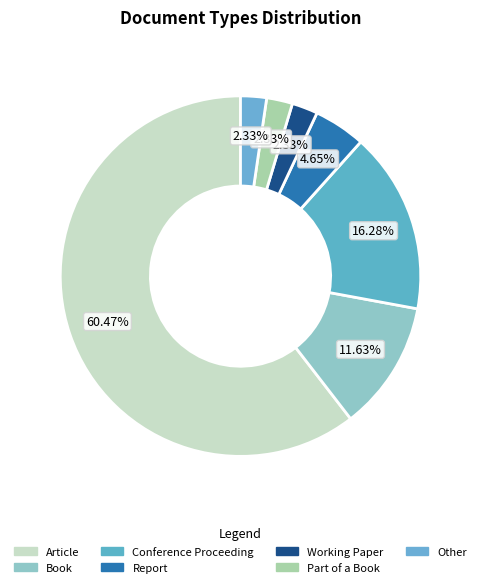

Is Conference Proceeding the majority of the pie?

No